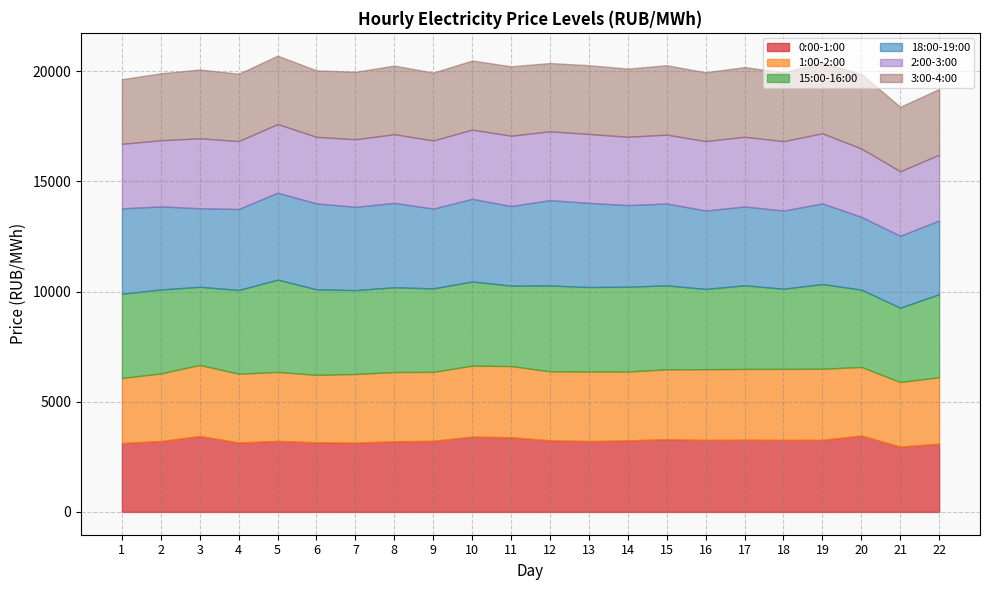

At which category is the sum across all series the highest?

5